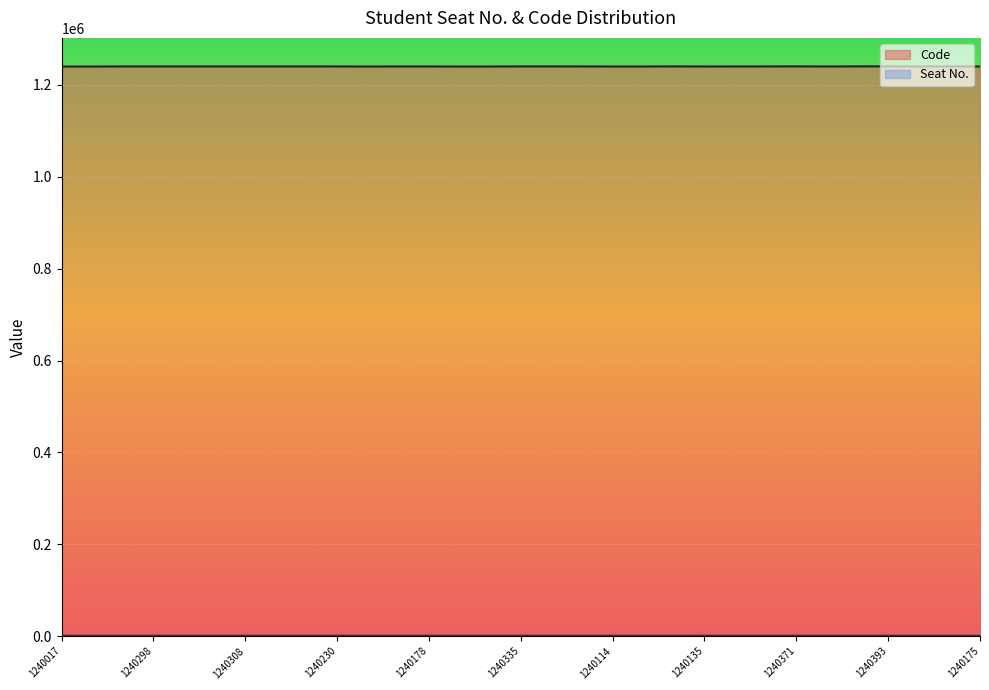

True or false: there are more than 2 points higher than both neighbors.

True